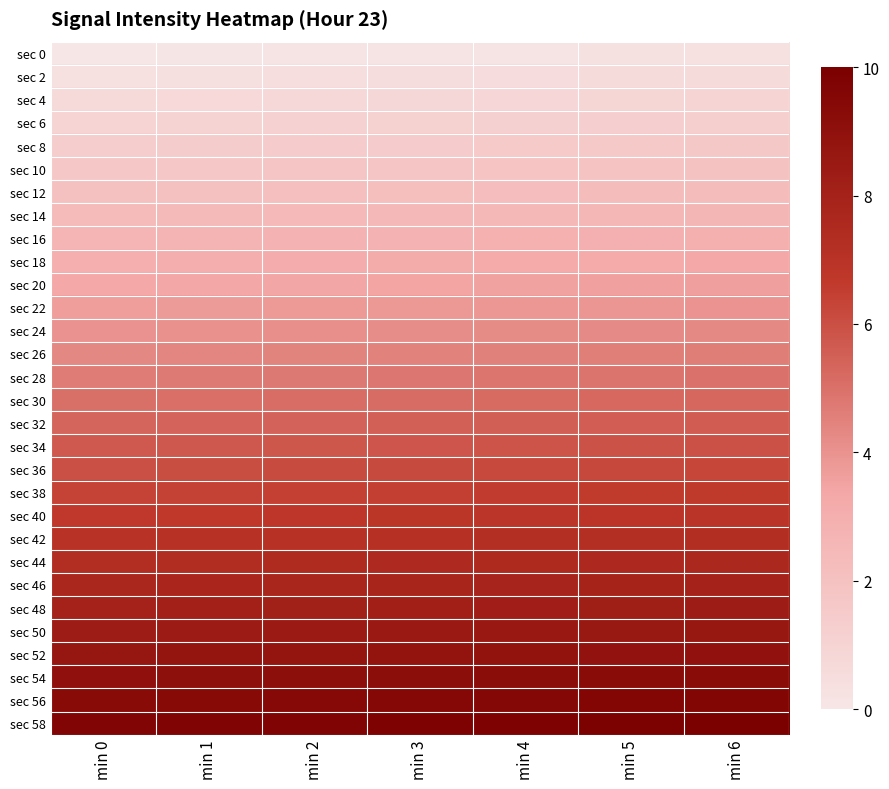

Reading left to right, transcribe all the data shown in this chart.

sec 0: min 0=0.0	min 1=0.0	min 2=0.1	min 3=0.1	min 4=0.2	min 5=0.2	min 6=0.3
sec 2: min 0=0.3	min 1=0.4	min 2=0.4	min 3=0.5	min 4=0.5	min 5=0.6	min 6=0.6
sec 4: min 0=0.7	min 1=0.7	min 2=0.8	min 3=0.8	min 4=0.9	min 5=0.9	min 6=1.0
sec 6: min 0=1.0	min 1=1.0	min 2=1.1	min 3=1.1	min 4=1.2	min 5=1.2	min 6=1.3
sec 8: min 0=1.3	min 1=1.4	min 2=1.4	min 3=1.5	min 4=1.5	min 5=1.6	min 6=1.6
sec 10: min 0=1.7	min 1=1.7	min 2=1.8	min 3=1.8	min 4=1.9	min 5=1.9	min 6=2.0
sec 12: min 0=2.0	min 1=2.0	min 2=2.1	min 3=2.1	min 4=2.2	min 5=2.2	min 6=2.3
sec 14: min 0=2.3	min 1=2.4	min 2=2.4	min 3=2.5	min 4=2.5	min 5=2.6	min 6=2.6
sec 16: min 0=2.7	min 1=2.7	min 2=2.8	min 3=2.8	min 4=2.9	min 5=2.9	min 6=3.0
sec 18: min 0=3.0	min 1=3.0	min 2=3.1	min 3=3.1	min 4=3.2	min 5=3.2	min 6=3.3
sec 20: min 0=3.3	min 1=3.4	min 2=3.4	min 3=3.5	min 4=3.5	min 5=3.6	min 6=3.6
sec 22: min 0=3.7	min 1=3.7	min 2=3.8	min 3=3.8	min 4=3.9	min 5=3.9	min 6=4.0
sec 24: min 0=4.0	min 1=4.0	min 2=4.1	min 3=4.1	min 4=4.2	min 5=4.2	min 6=4.3
sec 26: min 0=4.3	min 1=4.4	min 2=4.4	min 3=4.5	min 4=4.5	min 5=4.6	min 6=4.6
sec 28: min 0=4.7	min 1=4.7	min 2=4.8	min 3=4.8	min 4=4.9	min 5=4.9	min 6=5.0
sec 30: min 0=5.0	min 1=5.0	min 2=5.1	min 3=5.1	min 4=5.2	min 5=5.2	min 6=5.3
sec 32: min 0=5.3	min 1=5.4	min 2=5.4	min 3=5.5	min 4=5.5	min 5=5.6	min 6=5.6
sec 34: min 0=5.7	min 1=5.7	min 2=5.8	min 3=5.8	min 4=5.9	min 5=5.9	min 6=6.0
sec 36: min 0=6.0	min 1=6.0	min 2=6.1	min 3=6.1	min 4=6.2	min 5=6.2	min 6=6.3
sec 38: min 0=6.3	min 1=6.4	min 2=6.4	min 3=6.5	min 4=6.5	min 5=6.6	min 6=6.6
sec 40: min 0=6.7	min 1=6.7	min 2=6.8	min 3=6.8	min 4=6.9	min 5=6.9	min 6=7.0
sec 42: min 0=7.0	min 1=7.0	min 2=7.1	min 3=7.1	min 4=7.2	min 5=7.2	min 6=7.3
sec 44: min 0=7.3	min 1=7.4	min 2=7.4	min 3=7.5	min 4=7.5	min 5=7.6	min 6=7.6
sec 46: min 0=7.7	min 1=7.7	min 2=7.8	min 3=7.8	min 4=7.9	min 5=7.9	min 6=8.0
sec 48: min 0=8.0	min 1=8.0	min 2=8.1	min 3=8.1	min 4=8.2	min 5=8.2	min 6=8.3
sec 50: min 0=8.3	min 1=8.4	min 2=8.4	min 3=8.5	min 4=8.5	min 5=8.6	min 6=8.6
sec 52: min 0=8.7	min 1=8.7	min 2=8.8	min 3=8.8	min 4=8.9	min 5=8.9	min 6=9.0
sec 54: min 0=9.0	min 1=9.0	min 2=9.1	min 3=9.1	min 4=9.2	min 5=9.2	min 6=9.3
sec 56: min 0=9.3	min 1=9.4	min 2=9.4	min 3=9.5	min 4=9.5	min 5=9.6	min 6=9.6
sec 58: min 0=9.7	min 1=9.7	min 2=9.8	min 3=9.8	min 4=9.9	min 5=9.9	min 6=10.0